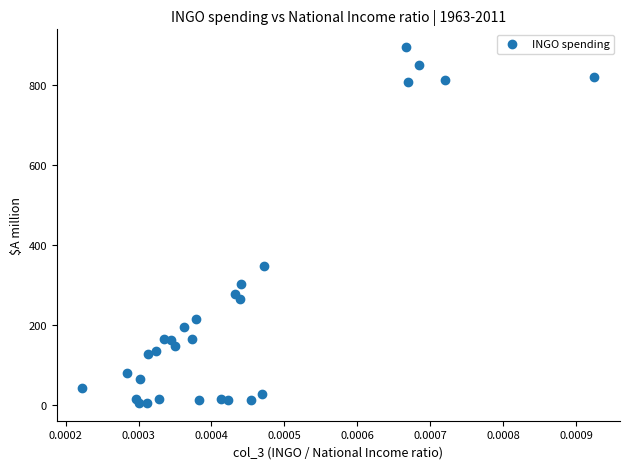

What Y value in the scatter plot is closest to 450?

347.0